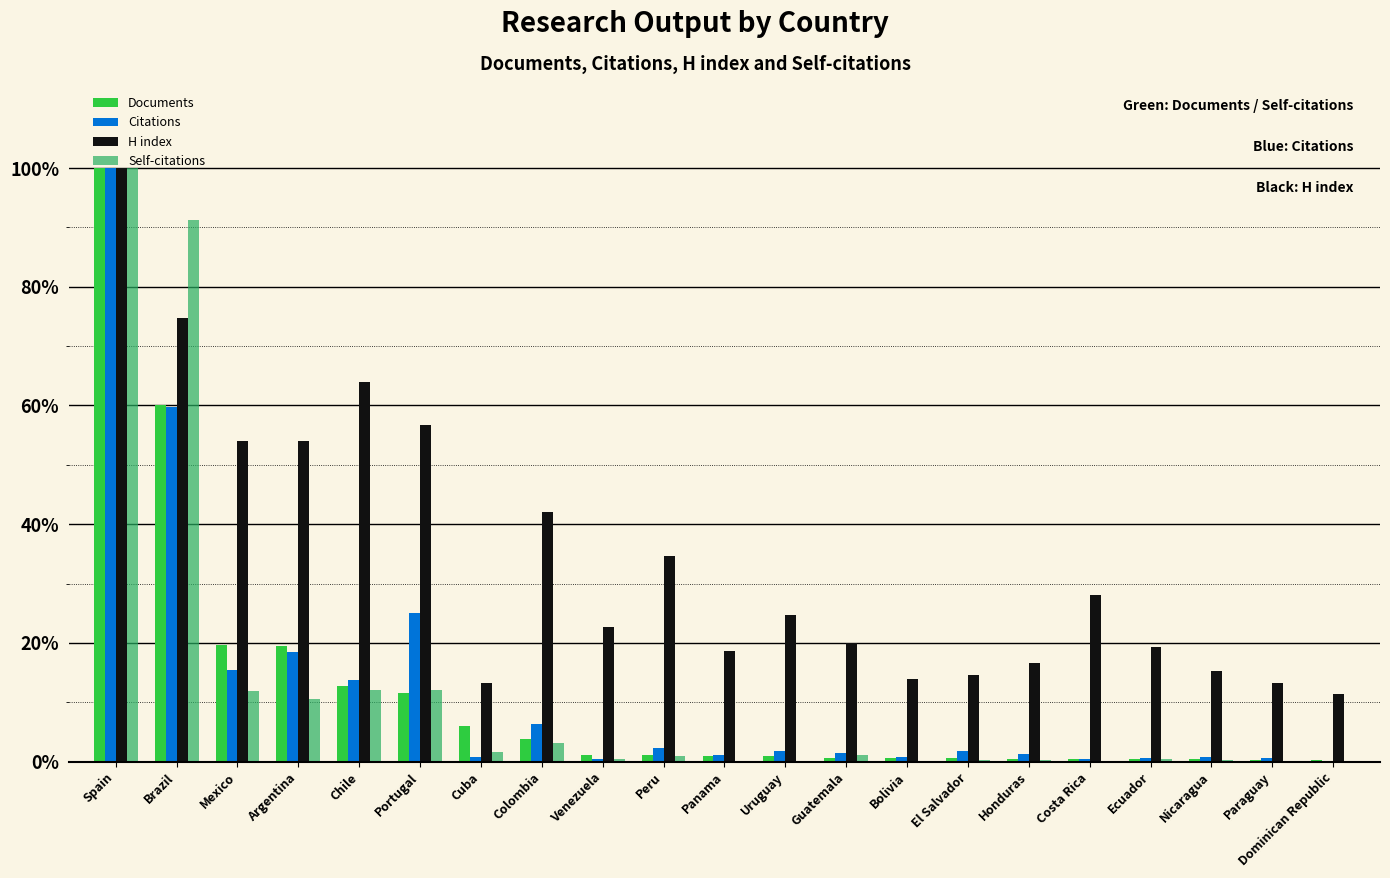

Rank the series by their maximum value, from lowest to highest.

Documents, Citations, H index, Self-citations